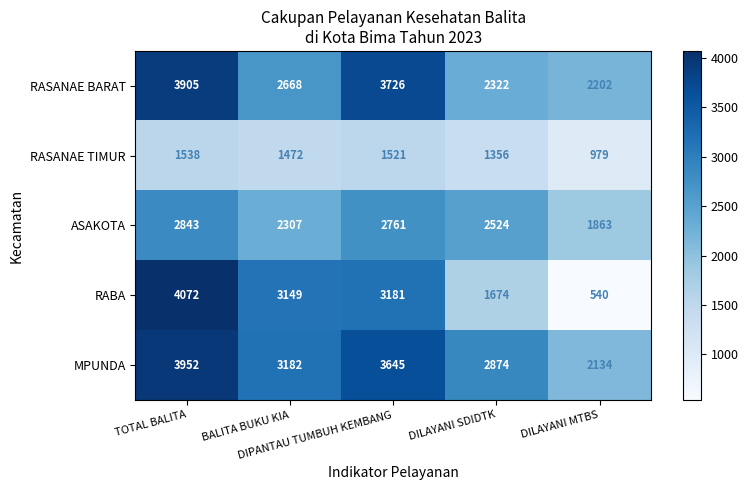

List the series in order of their peak value, highest first.

RABA, MPUNDA, RASANAE BARAT, ASAKOTA, RASANAE TIMUR